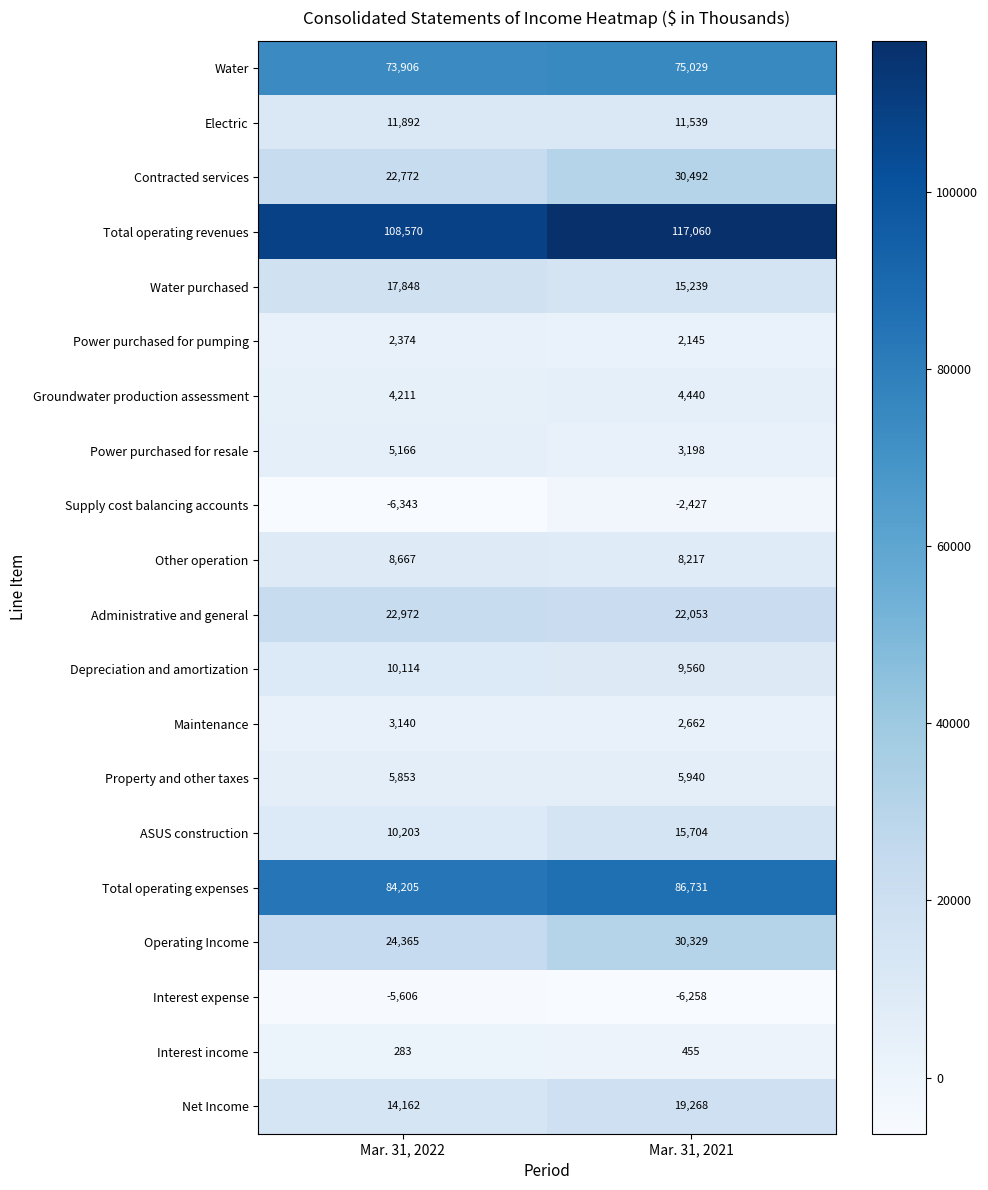

What is the sum of the Supply cost balancing accounts values at Mar. 31, 2022 and Mar. 31, 2021?

-8770